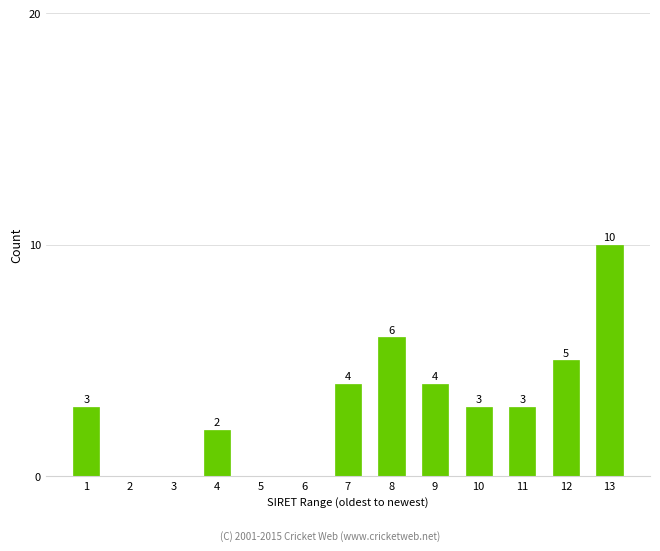

Reading left to right, what are all the values shown in this chart?

1=3	2=0	3=0	4=2	5=0	6=0	7=4	8=6	9=4	10=3	11=3	12=5	13=10